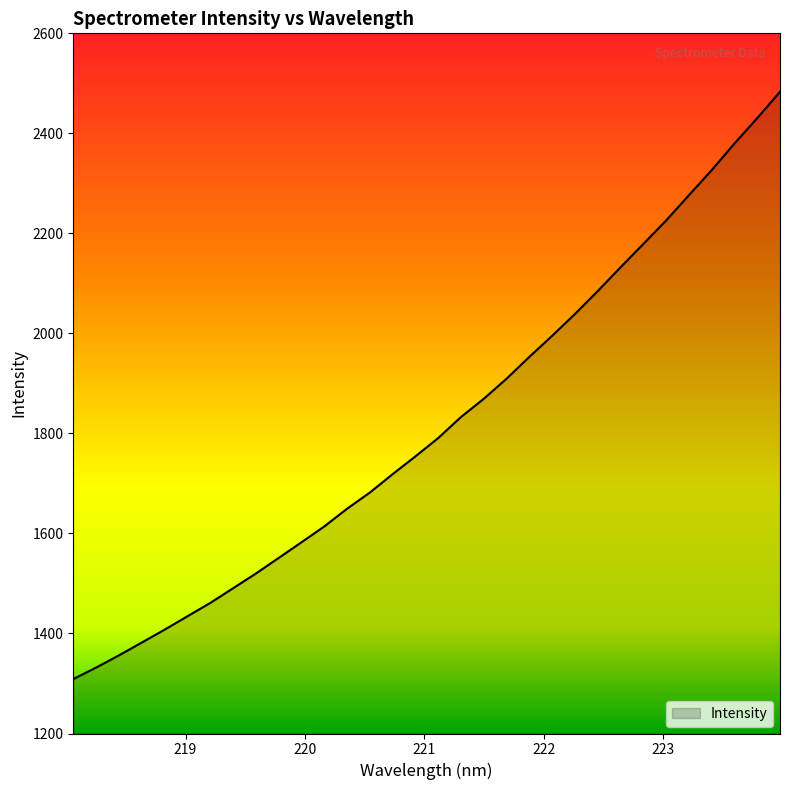

What is the difference between the maximum and minimum values?

1174.4